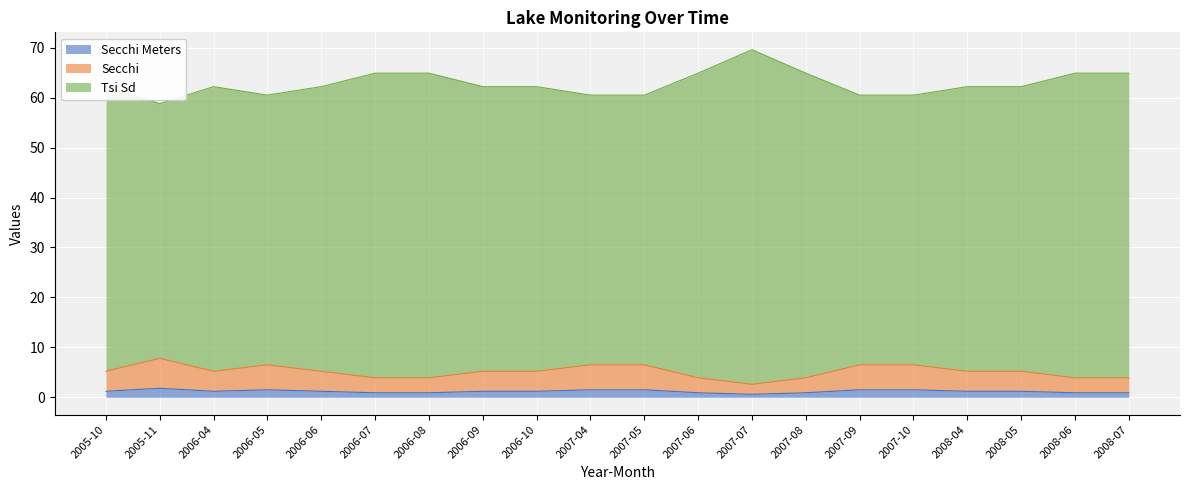

What is the difference between the second highest and minimum values in the Secchi series?

3.9